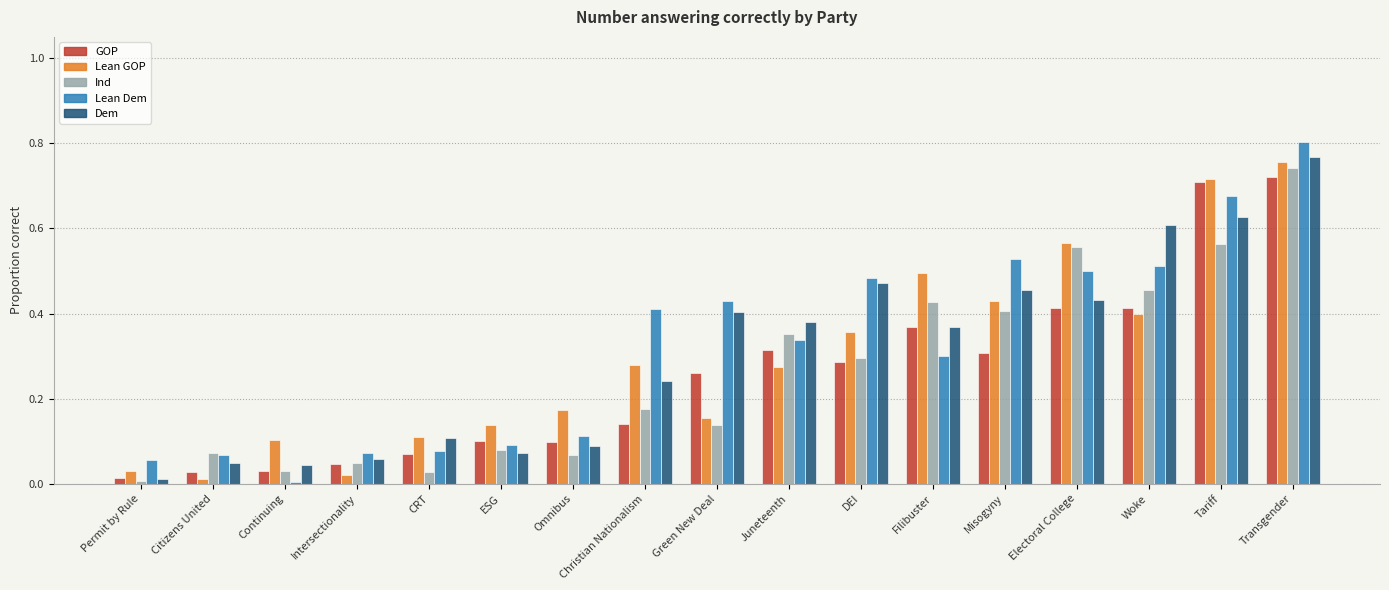

What is the sum of all Lean GOP values?

5.0